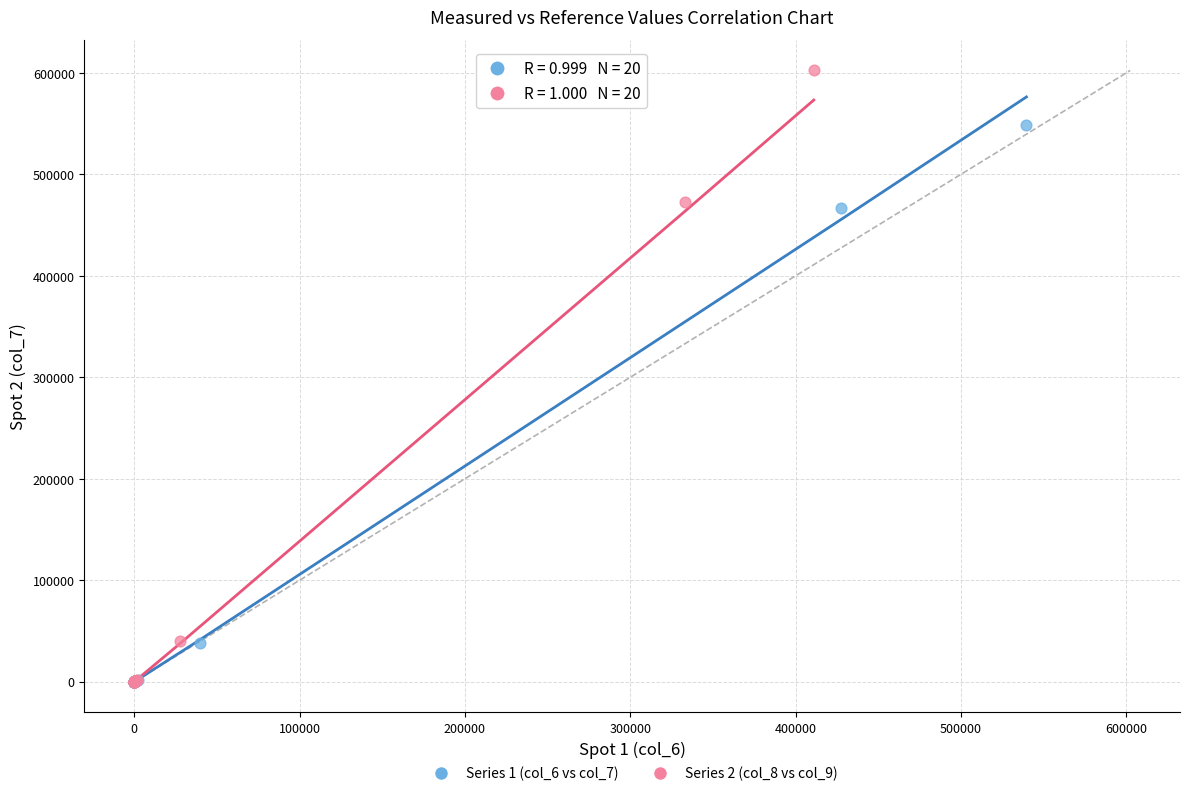

Which series contains the highest Y value?

Series 2 (col_8 vs col_9)